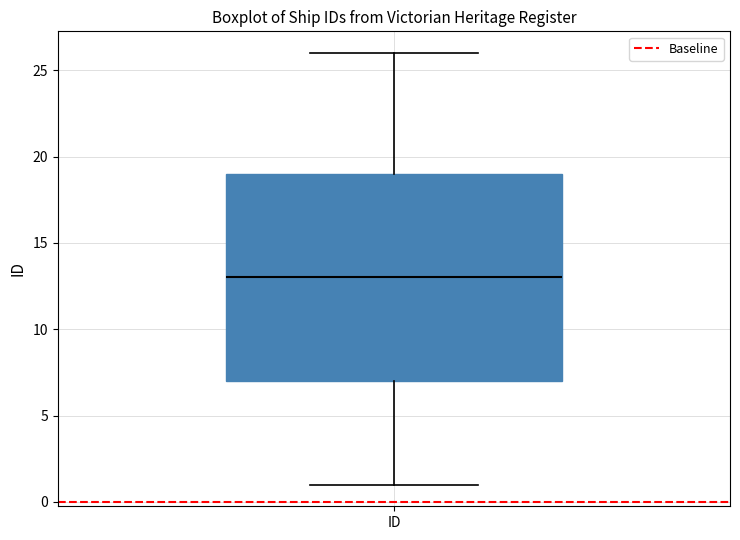

Read this box plot against the y-axis: the position of the median line, the range covered by the box, and the ends of both whiskers. The values are not printed on the chart, so give them approximately, as read against the axis.

median 13, box 7 to 19, whiskers 1 to 26